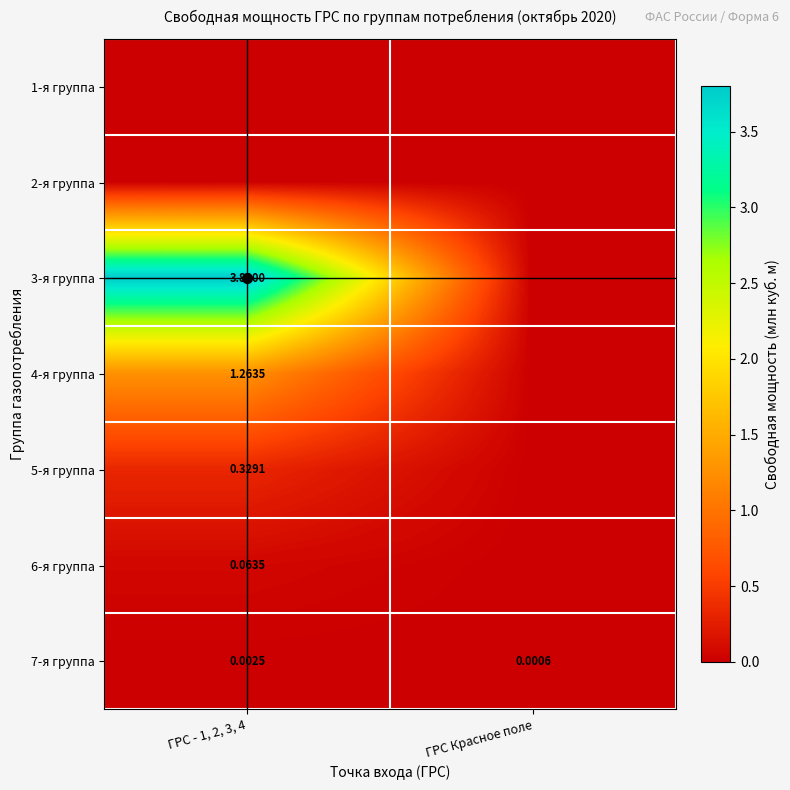

Is it true that 5-я группа equals 0.0 at ГРС Красное поле?

True